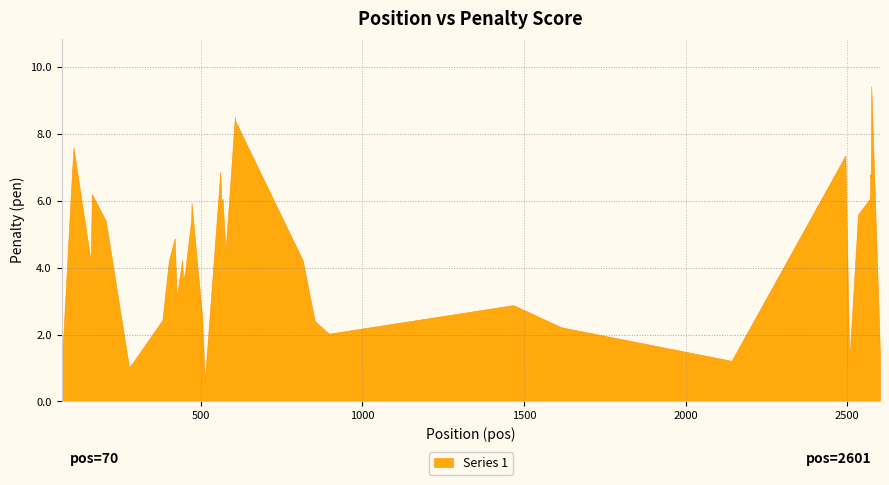

Where is the first local maximum?

107